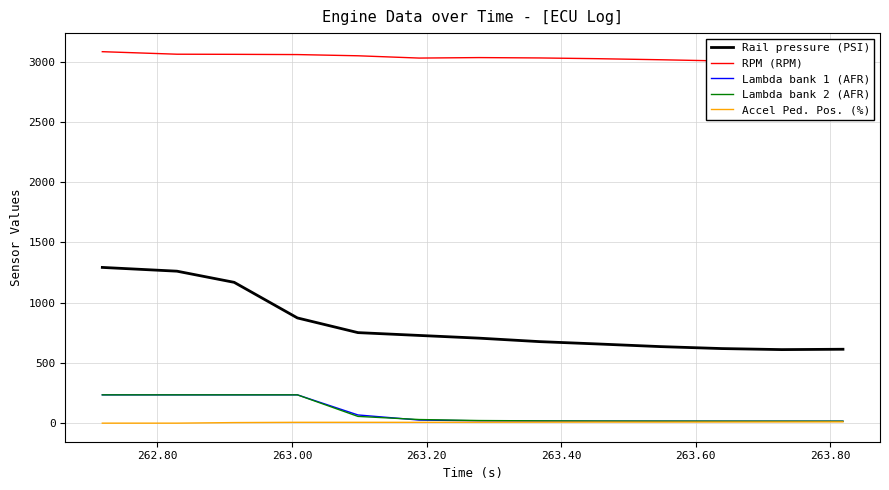

True or false: Rail pressure (PSI) and Lambda bank 2 (AFR) intersect in this chart.

False